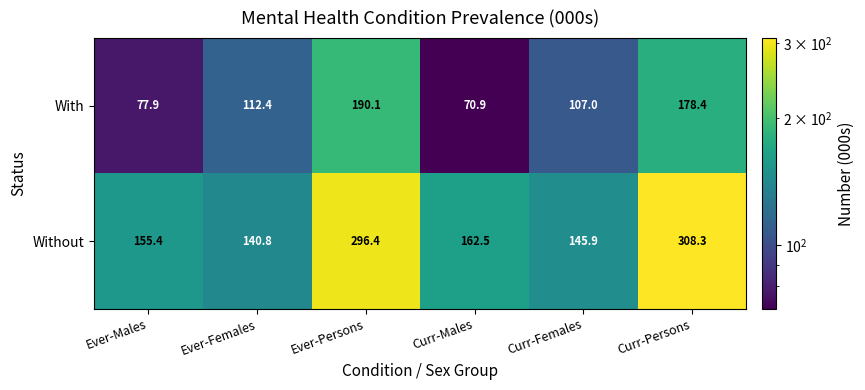

At how many categories does at least one series exceed 77?

6